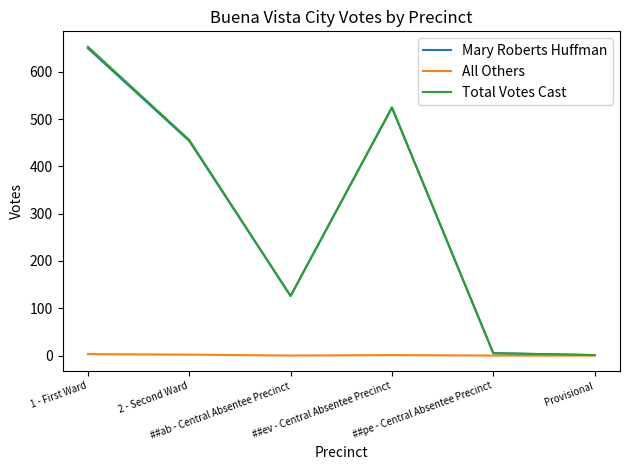

At which label does Total Votes Cast reach its peak?

1 - First Ward